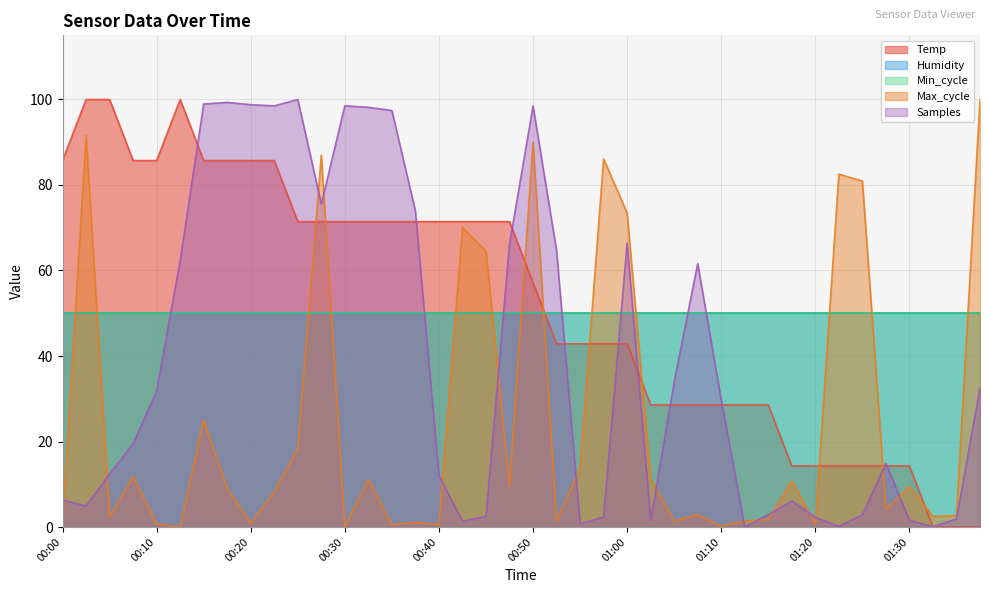

What is the label of the 11th point from the right?

01:12